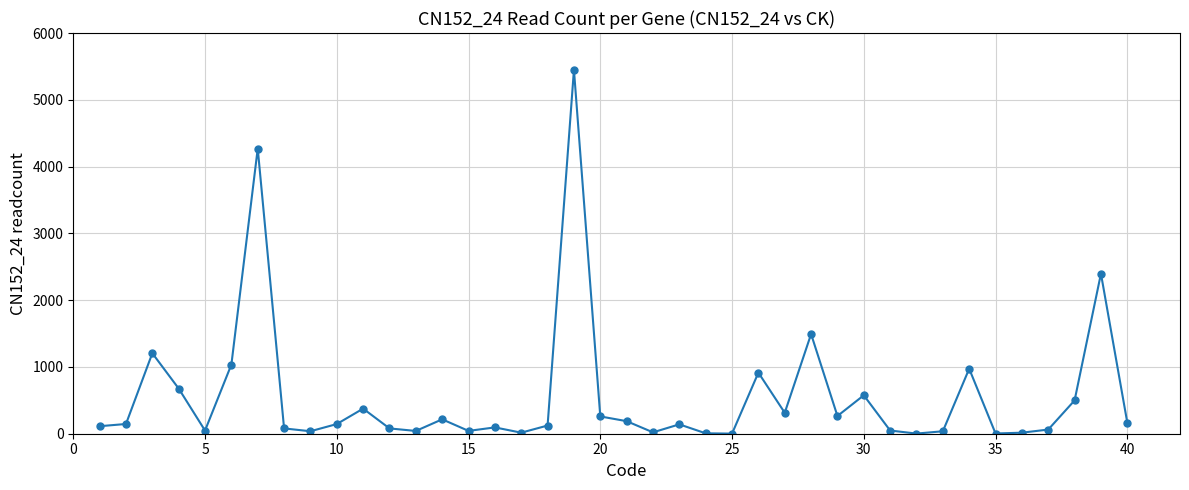

What is the value of the 19th point from the left?

5448.9